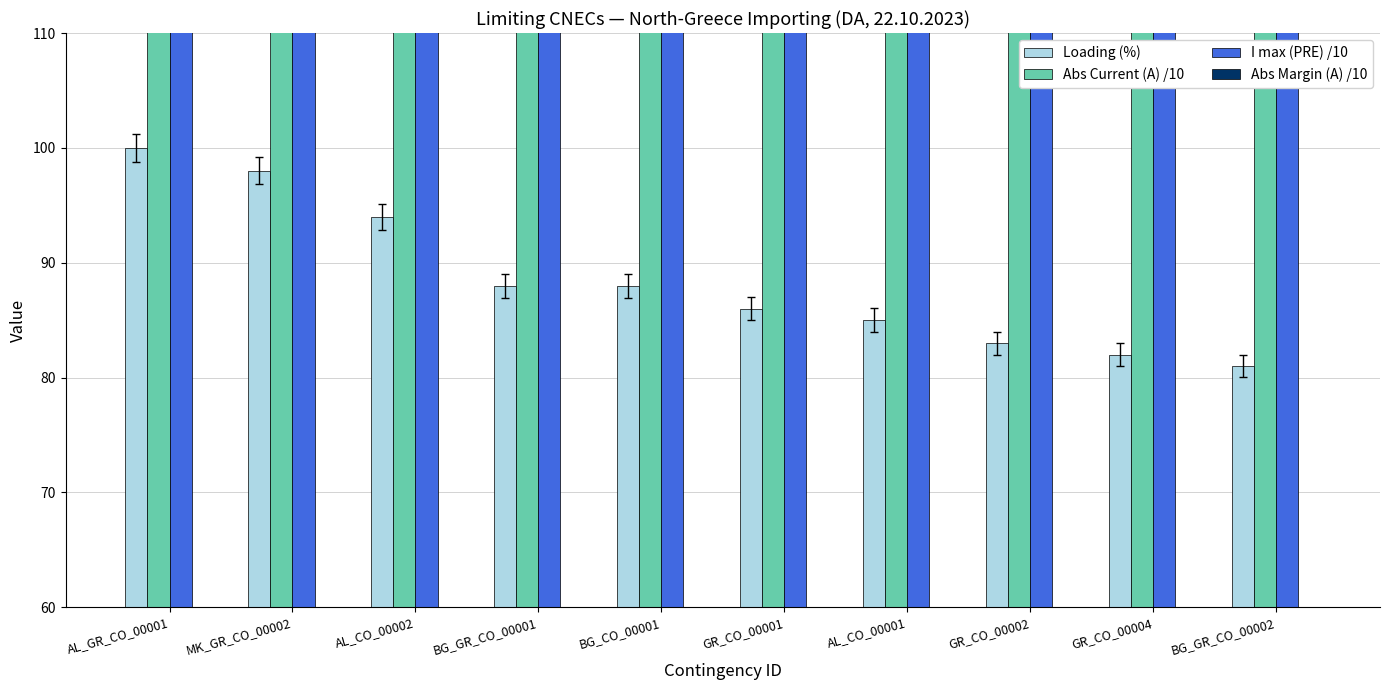

Does the chart contain stacked bars?

No